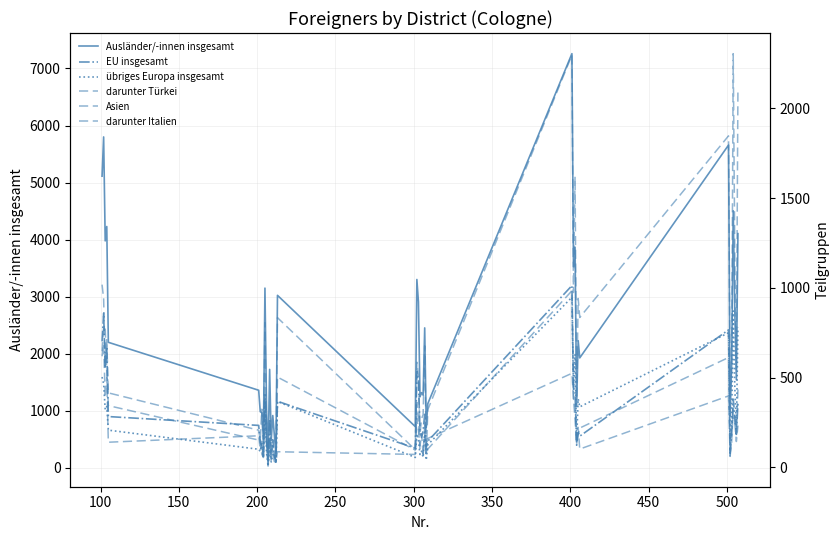

True or false: Asien has a value of 344 at 250.

True